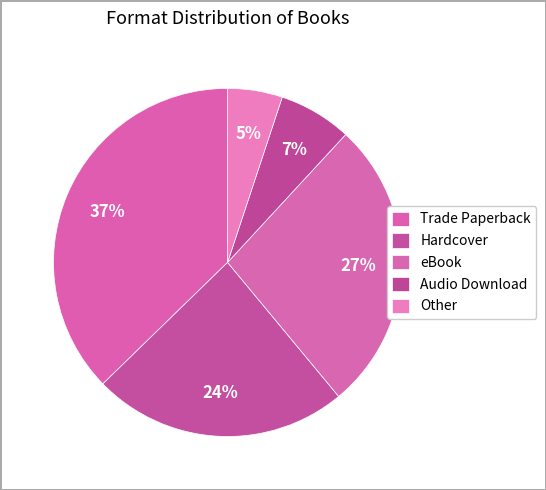

Which slice is the largest?

Trade Paperback